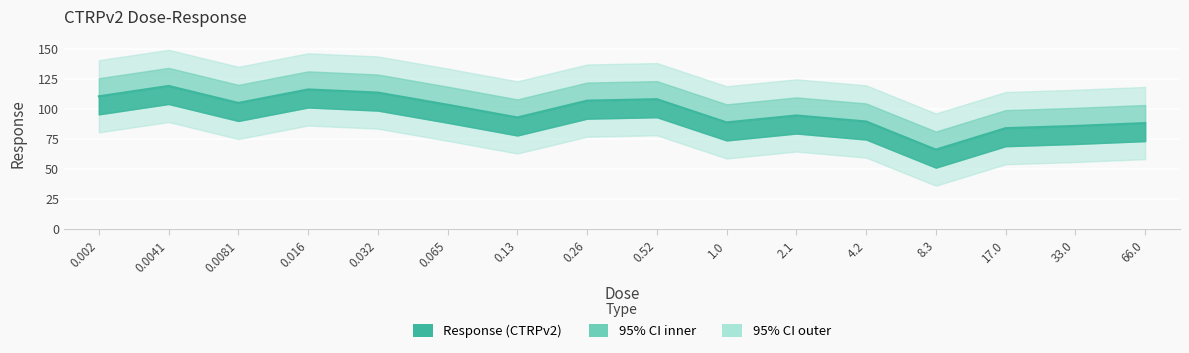

How many lines are shown in the chart?

1